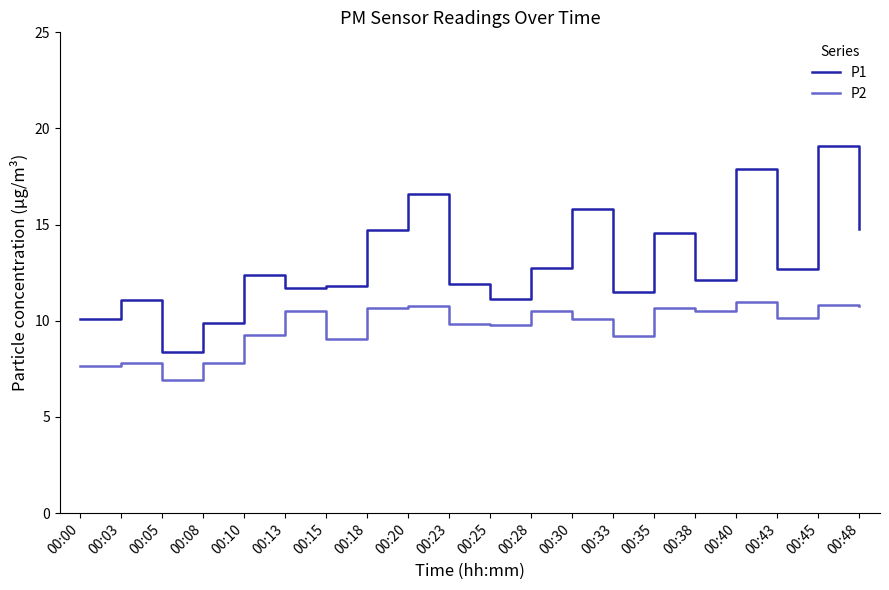

What is the lowest value of the P2 series?

6.9